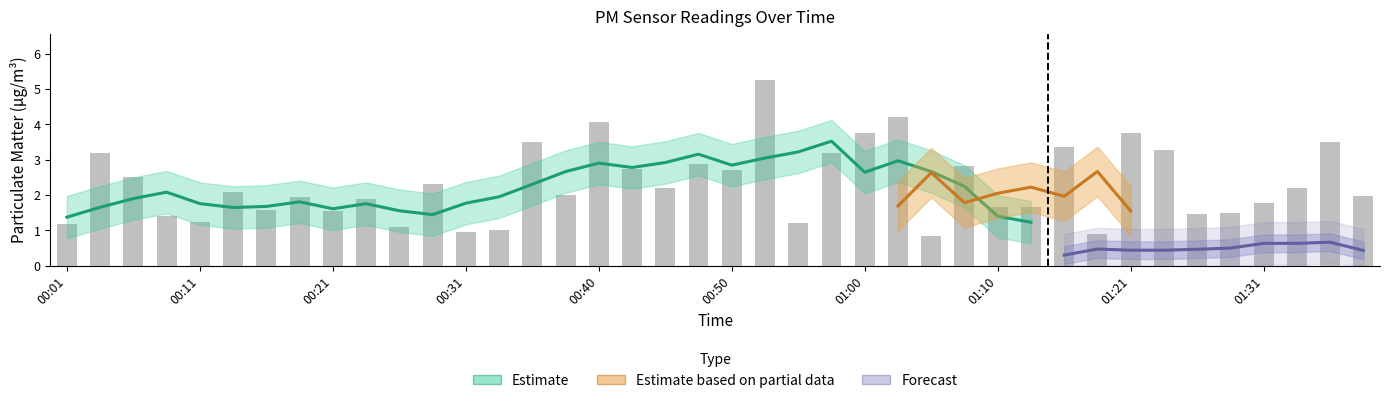

List the labels in order of value, largest first.

00:53, 01:02, 00:40, 01:00, 01:21, 00:35, 01:36, 01:16, 01:23, 00:04, 00:58, 00:48, 01:08, 00:43, 00:50, 00:06, 00:28, 00:45, 01:34, 00:13, 00:38, 01:39, 00:18, 00:23, 01:31, 01:10, 01:13, 00:16, 00:21, 01:29, 01:26, 00:09, 00:11, 00:55, 00:01, 00:26, 00:33, 00:31, 01:18, 01:05